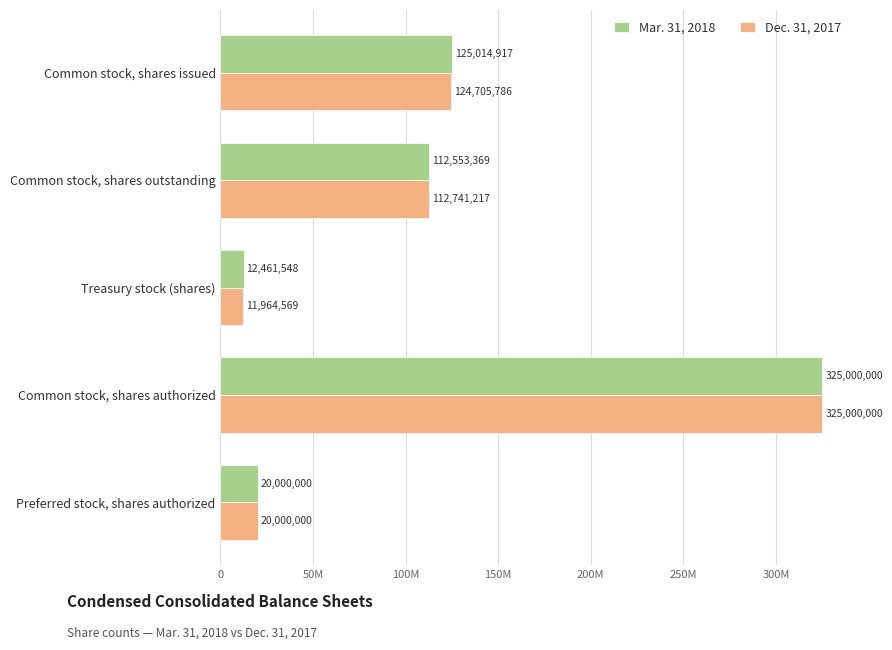

What are all the series names shown in the legend?

Mar. 31, 2018, Dec. 31, 2017